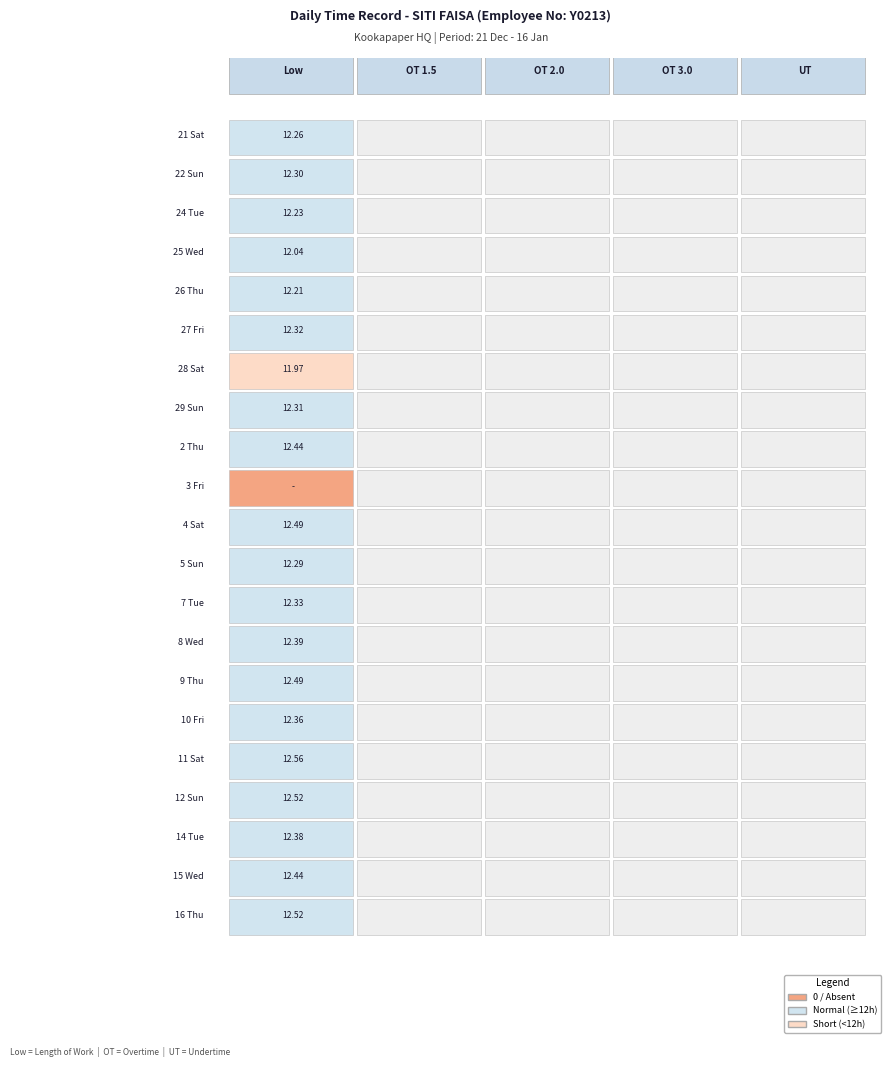

What is the maximum value shown in the chart?

12.6